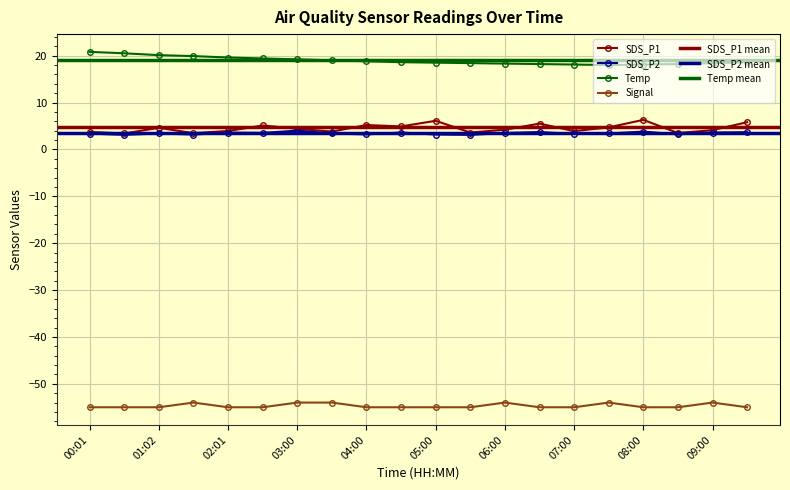

What position from the left is 02:30?

6